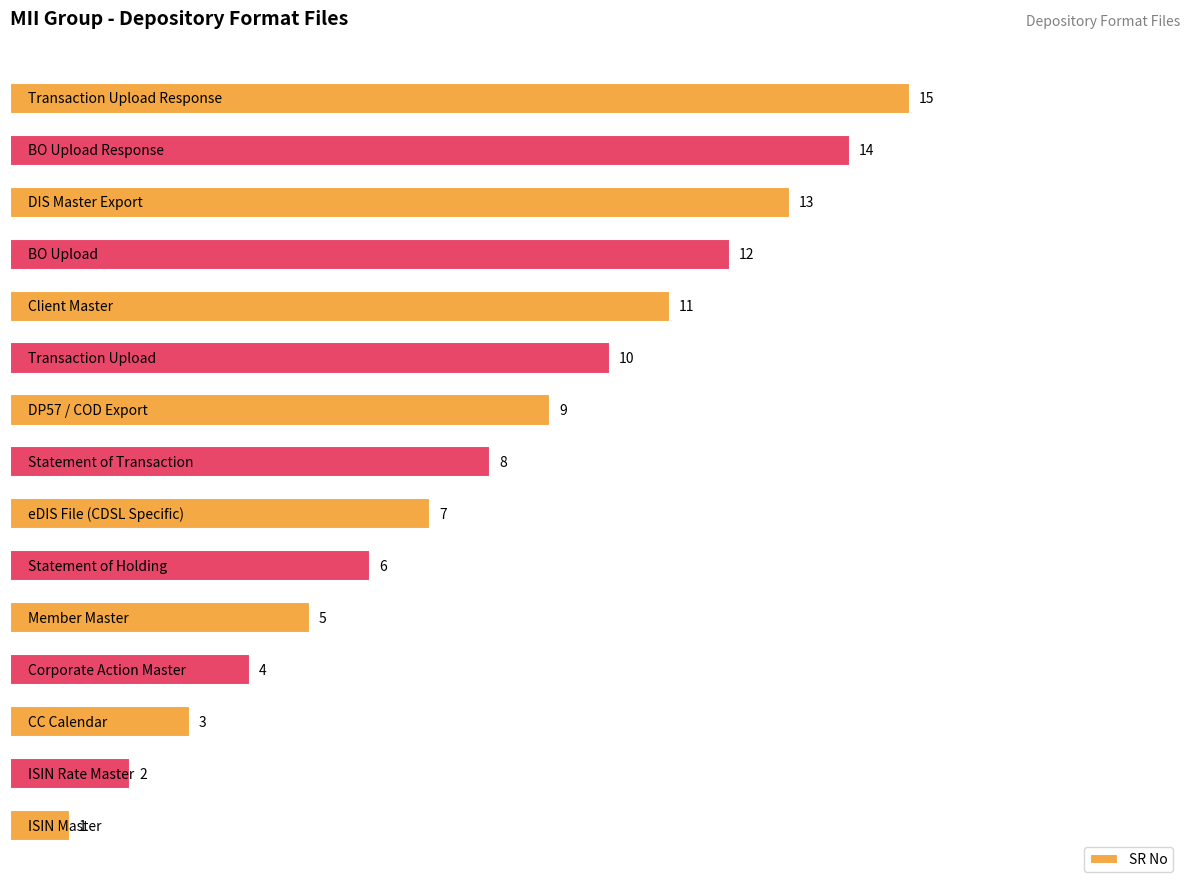

What is the greatest value displayed?

15